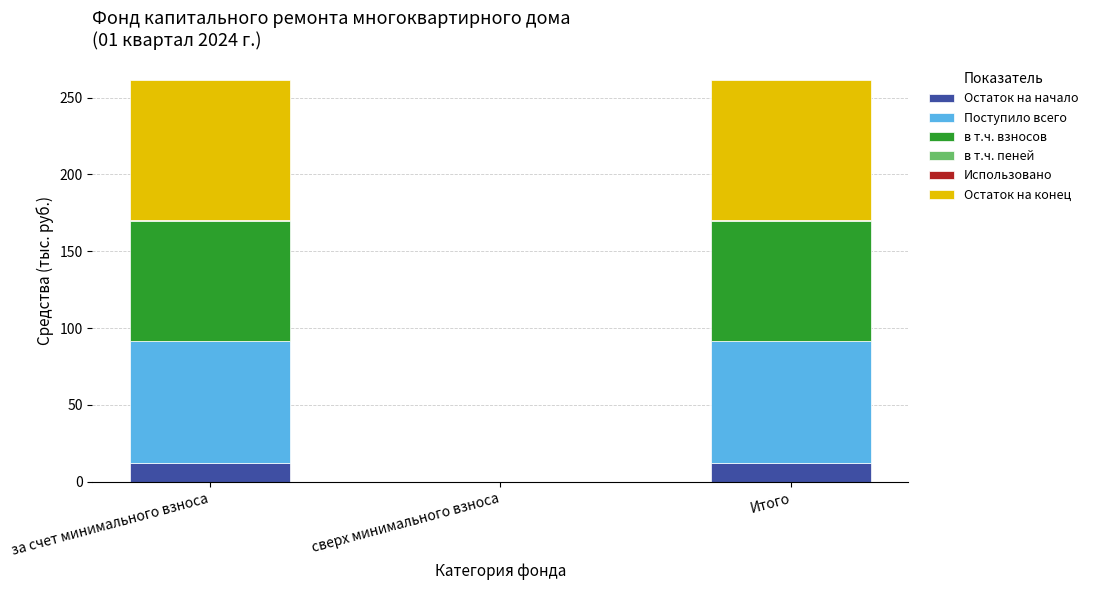

How many values in the Остаток на начало series exceed 12?

2